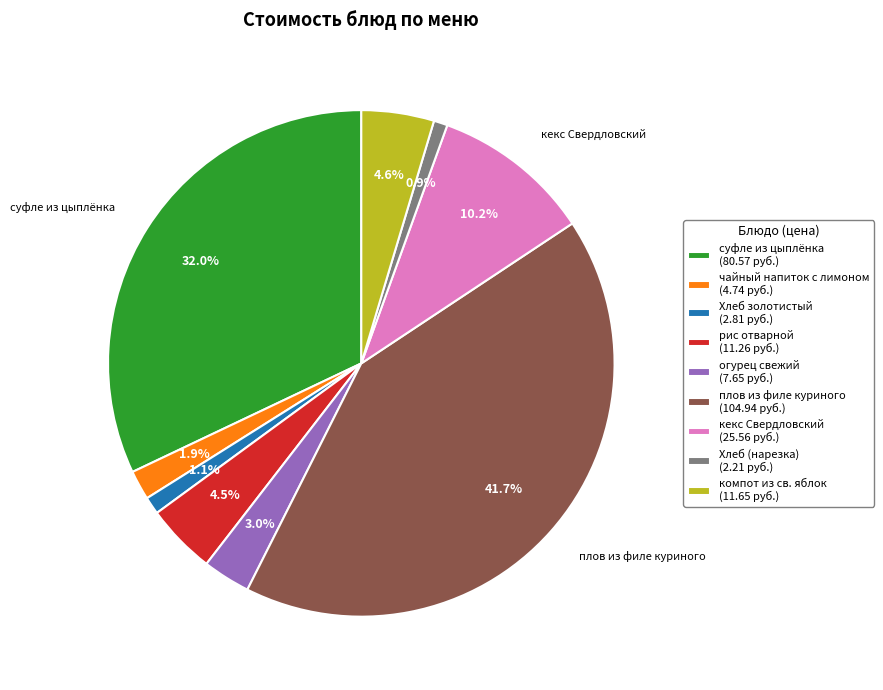

Does рис отварной represent more than half of the total?

No